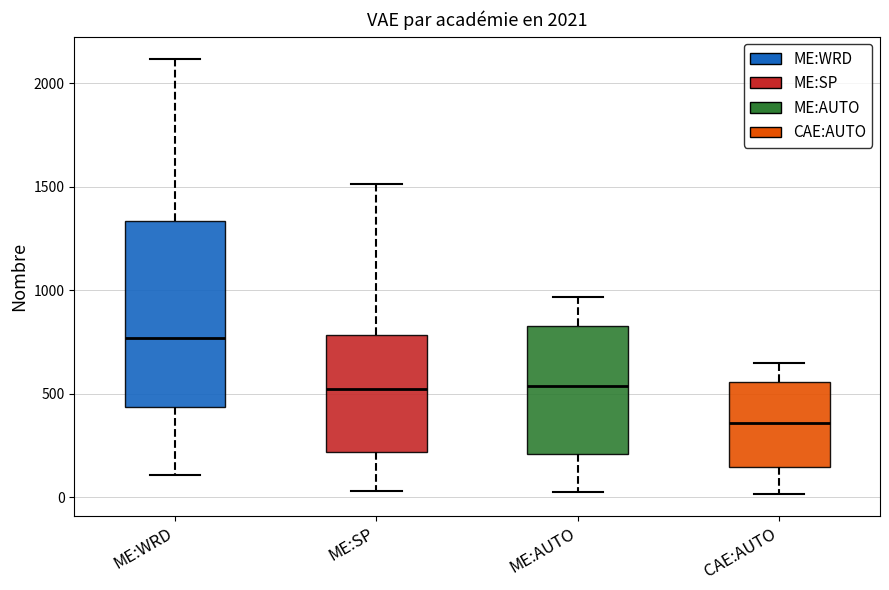

Comparing the boxes themselves (not the whiskers), which one is the tallest?

ME:WRD